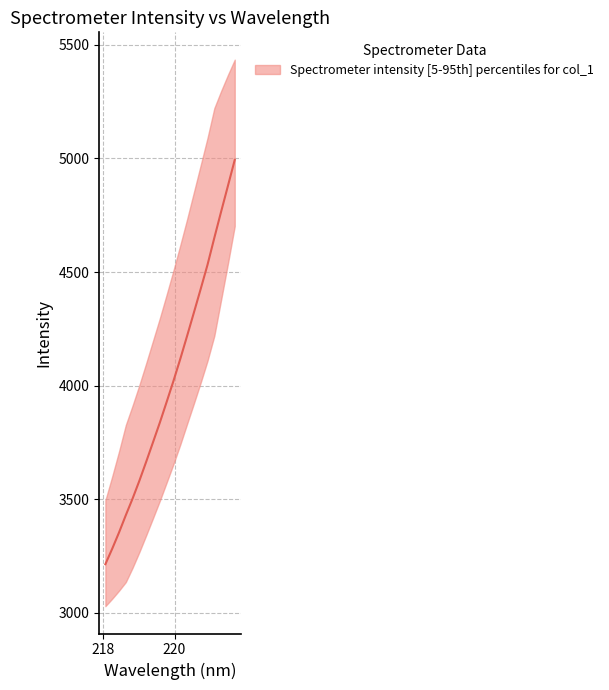

Reading right to left, what are all the values shown in this chart?

4993.8	4879.6	4766.2	4650.8	4532.4	4426.1	4322.1	4219.1	4118.0	4021.2	3928.9	3838.0	3751.7	3665.9	3582.4	3503.6	3429.9	3353.7	3282.2	3214.3